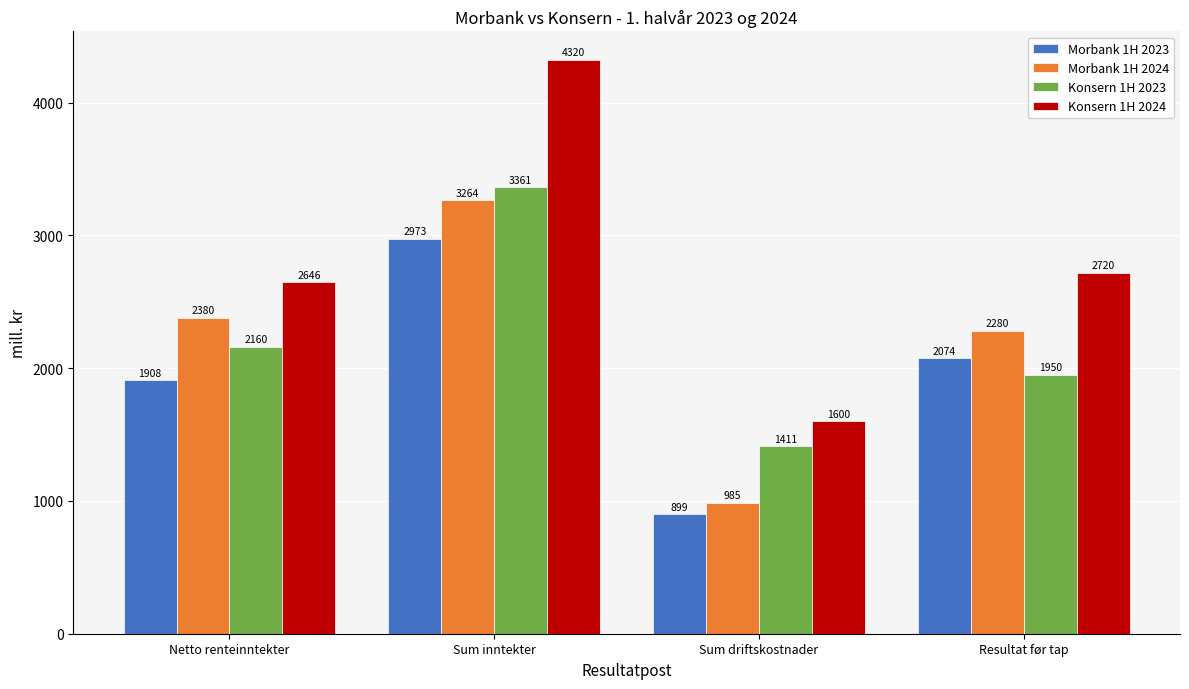

What is the difference between the highest and lowest values at Netto renteinntekter?

738